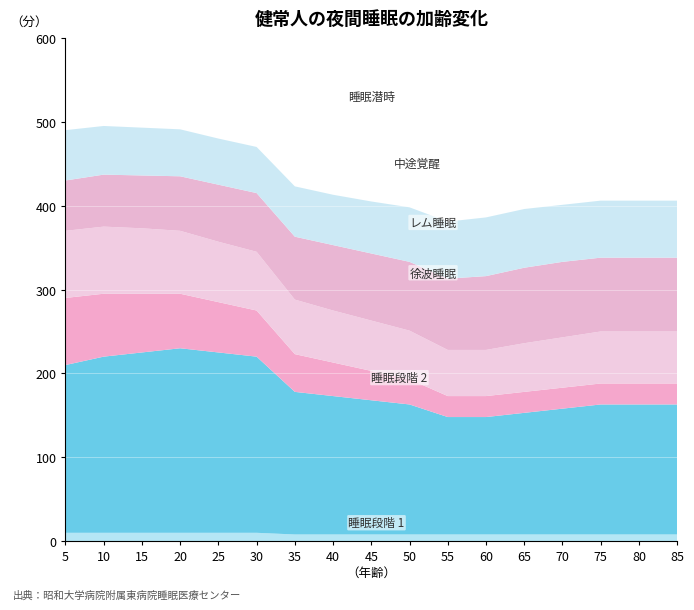

Reading left to right, what are all the values shown in this chart?

睡眠段階 1: 10	10	10	10	10	10	8	8	8	8	8	8	8	8	8	8	8
睡眠段階 2: 200	210	215	220	215	210	170	165	160	155	140	140	145	150	155	155	155
徐波睡眠: 80	75	70	65	60	55	45	40	35	30	25	25	25	25	25	25	25
レム睡眠: 80	80	78	75	72	70	65	62	60	58	55	55	58	60	62	62	62
中途覚醒: 60	62	63	65	68	70	75	78	80	82	85	88	90	90	88	88	88
睡眠潜時: 60	58	57	56	55	55	60	60	62	65	68	70	70	68	68	68	68